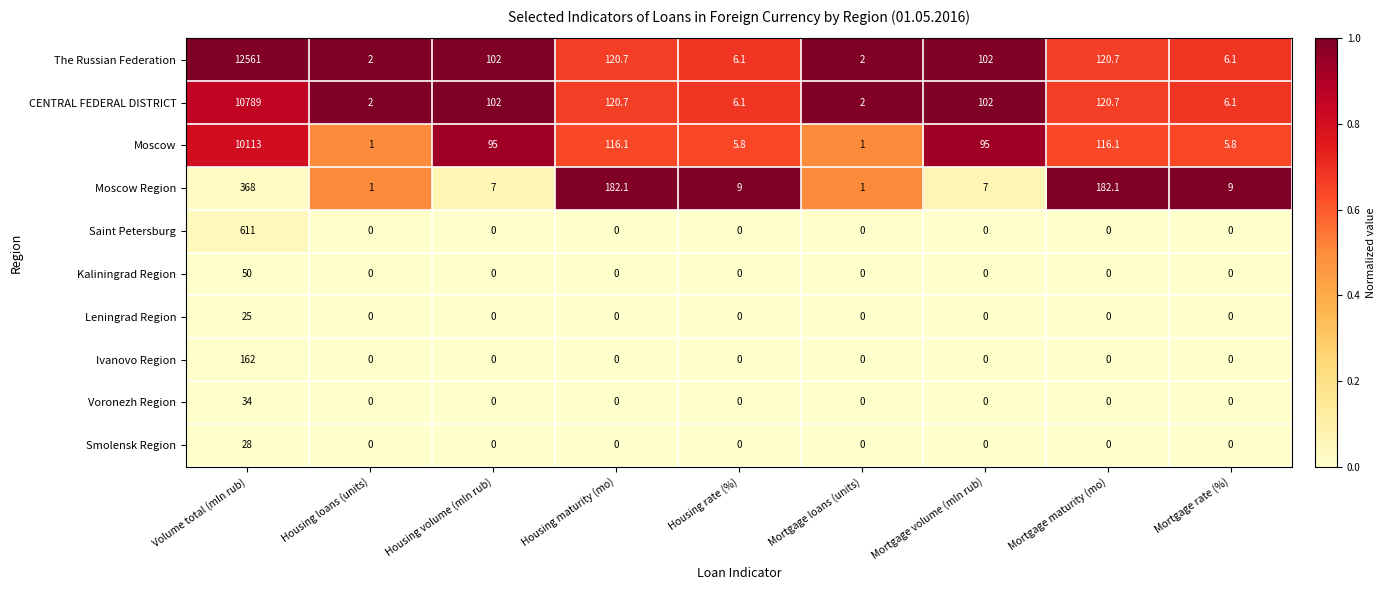

What is the maximum value shown in the chart?

12561.0